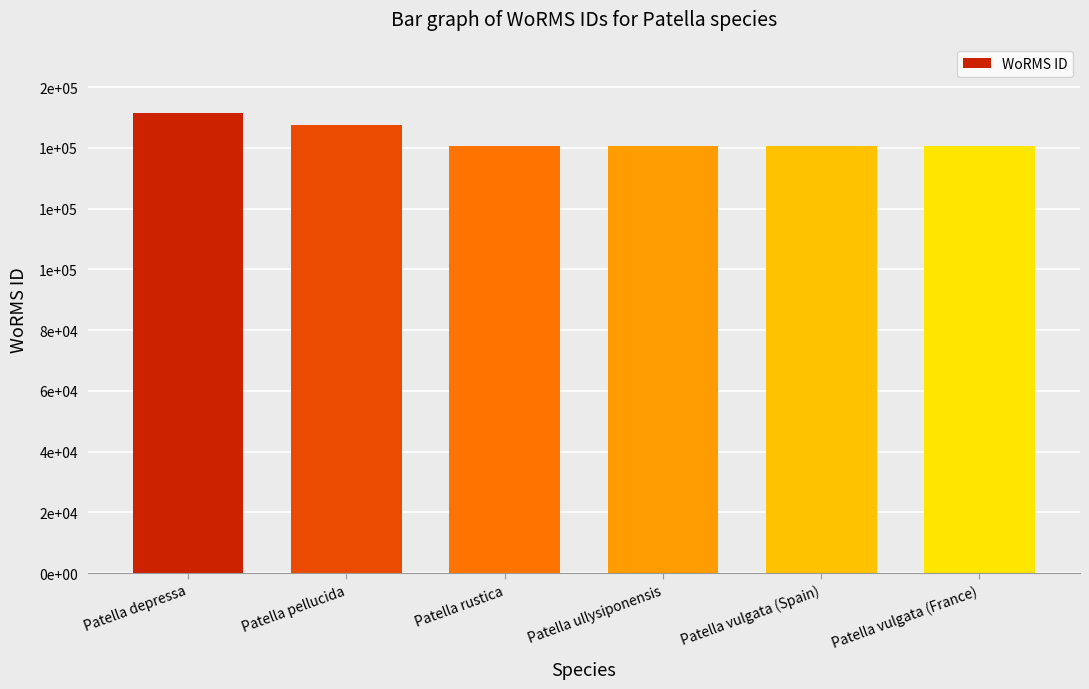

Where is the data nearest to the value 146028?

Patella pellucida